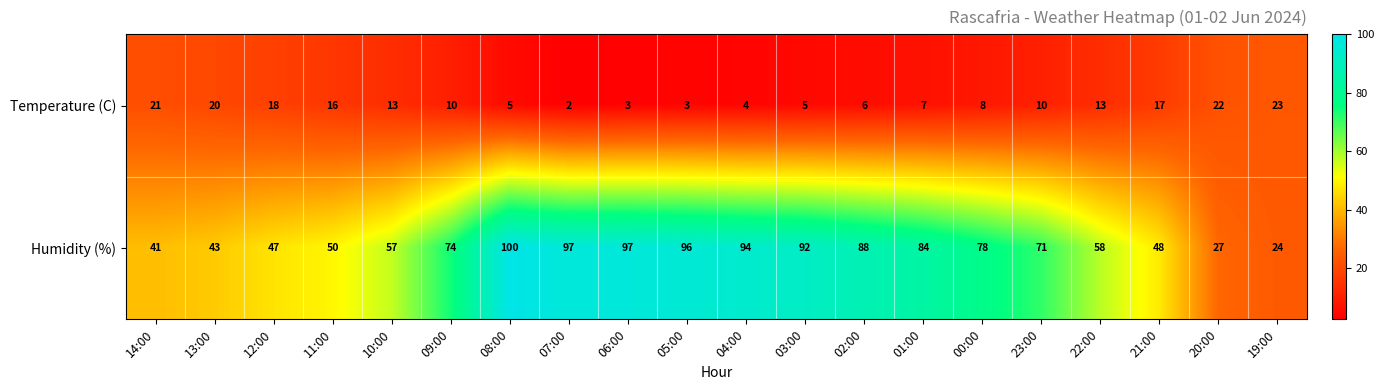

Between 00:00 and 22:00, which series saw the biggest shift?

Humidity (%)